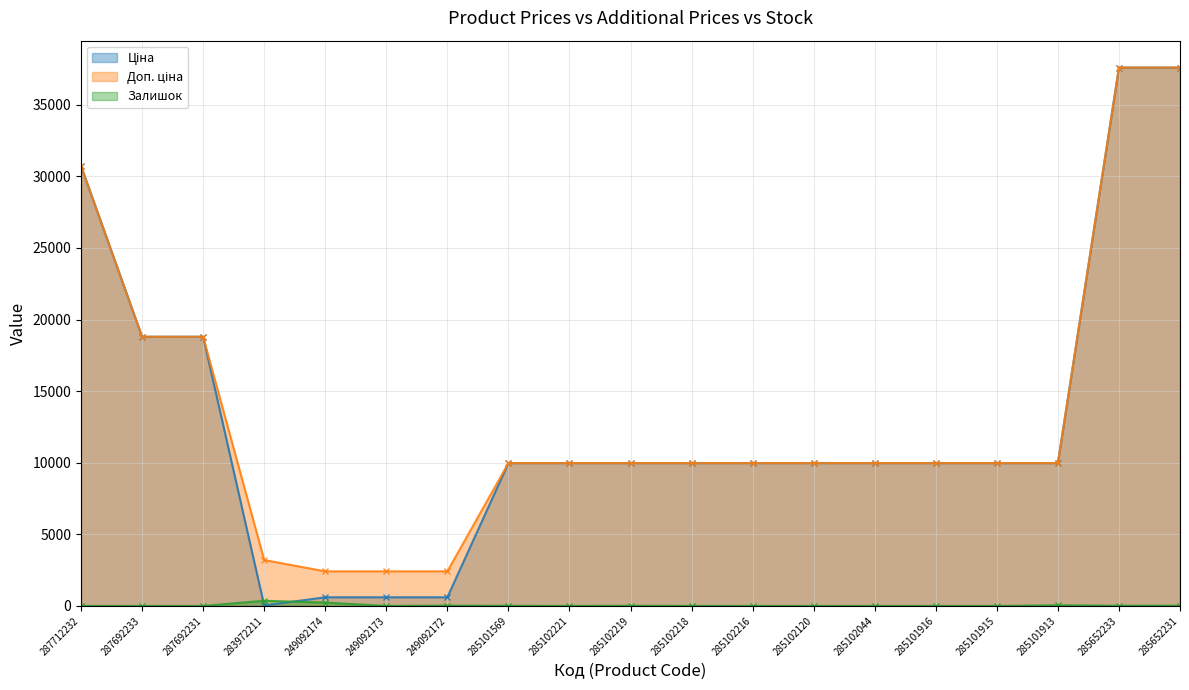

How many interior local peaks does the Залишок series have?

5